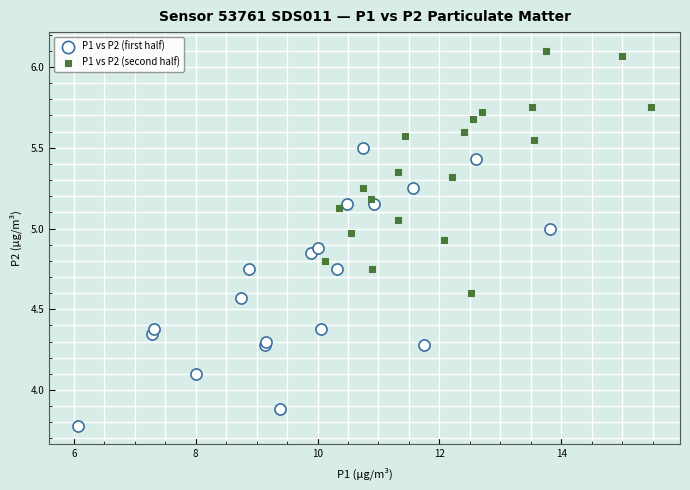

Which series has the largest Y range (max minus min)?

P1 vs P2 (first half)